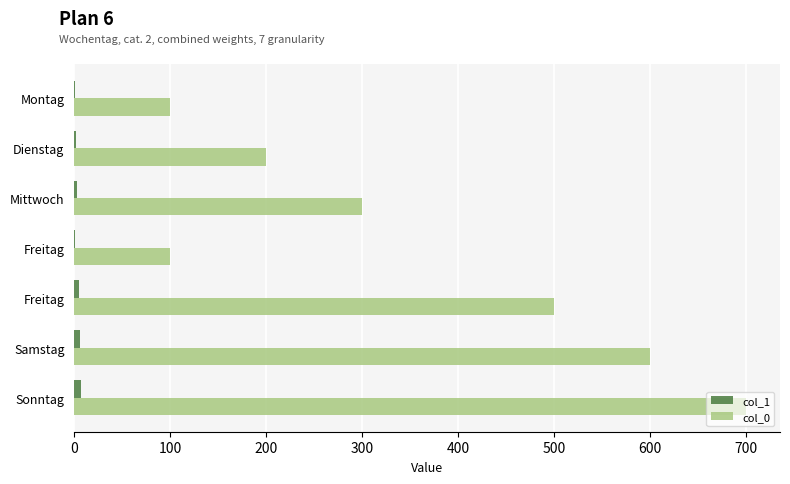

Count the number of categories in the chart.

7